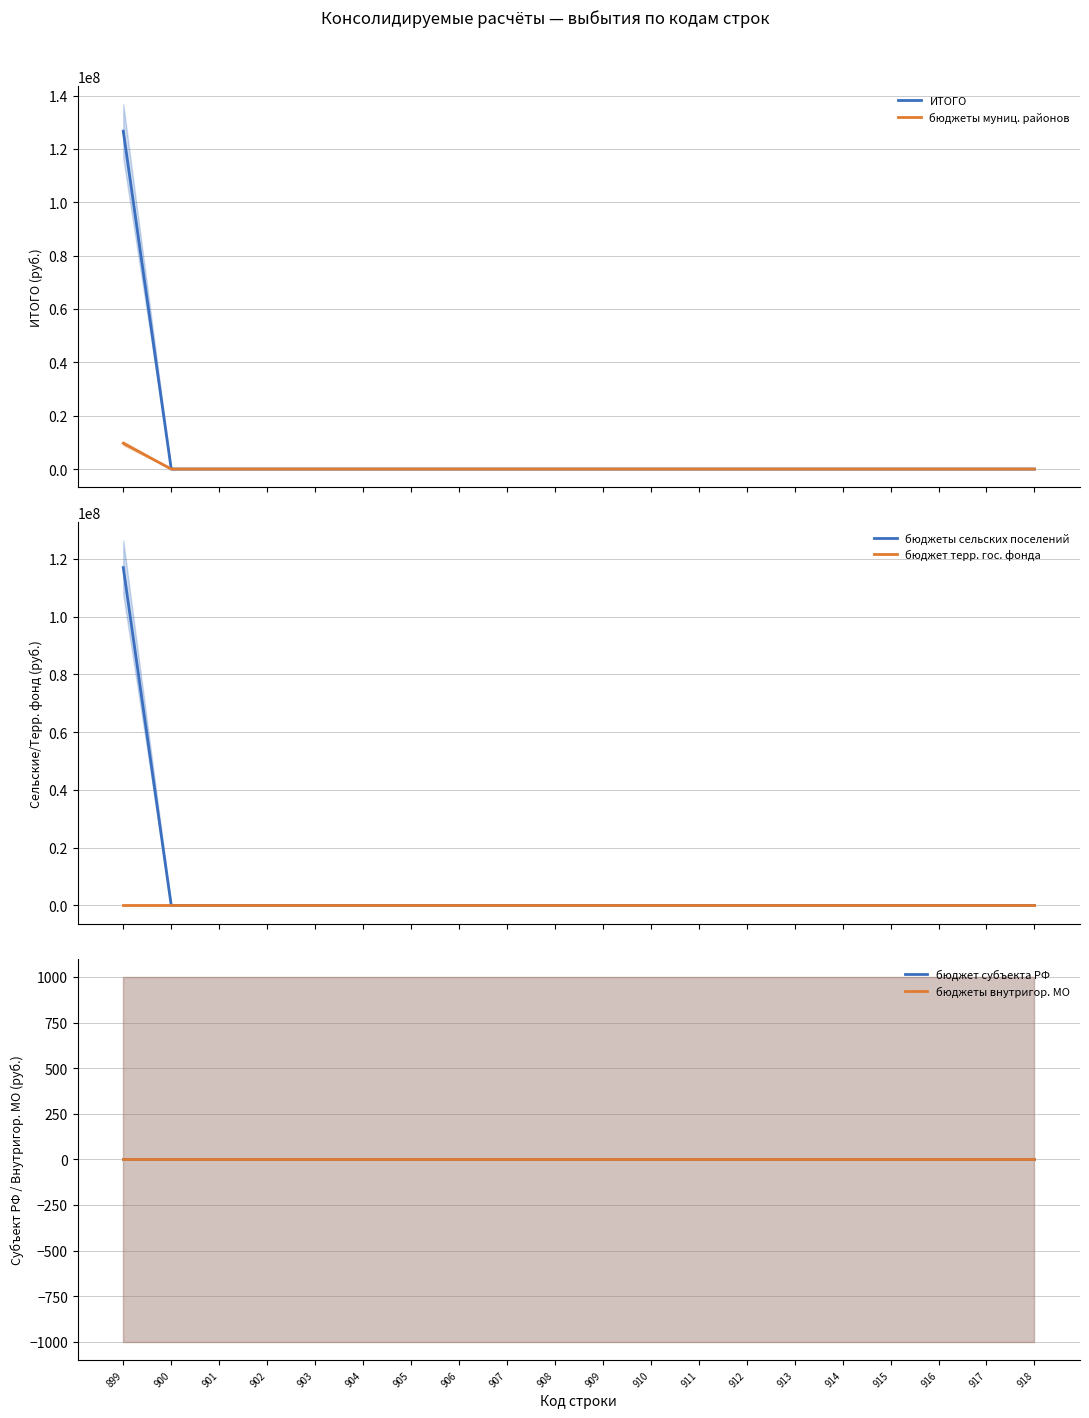

At how many categories does at least one series exceed 14709347?

1